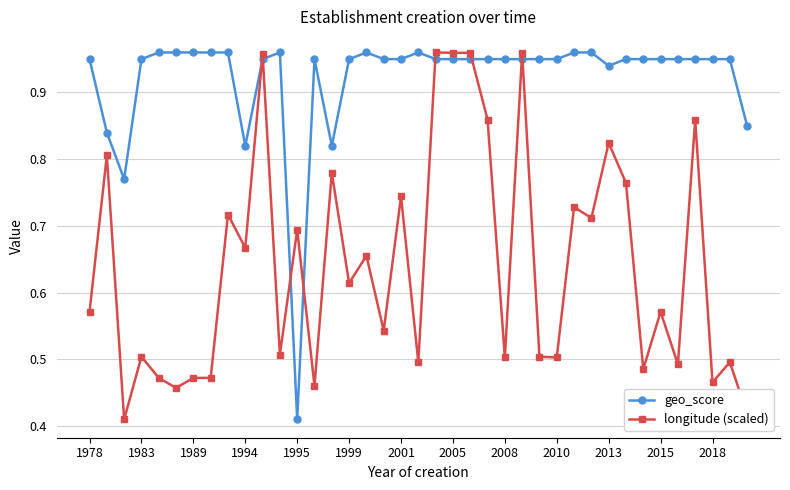

At how many categories does at least one series exceed 0?

39